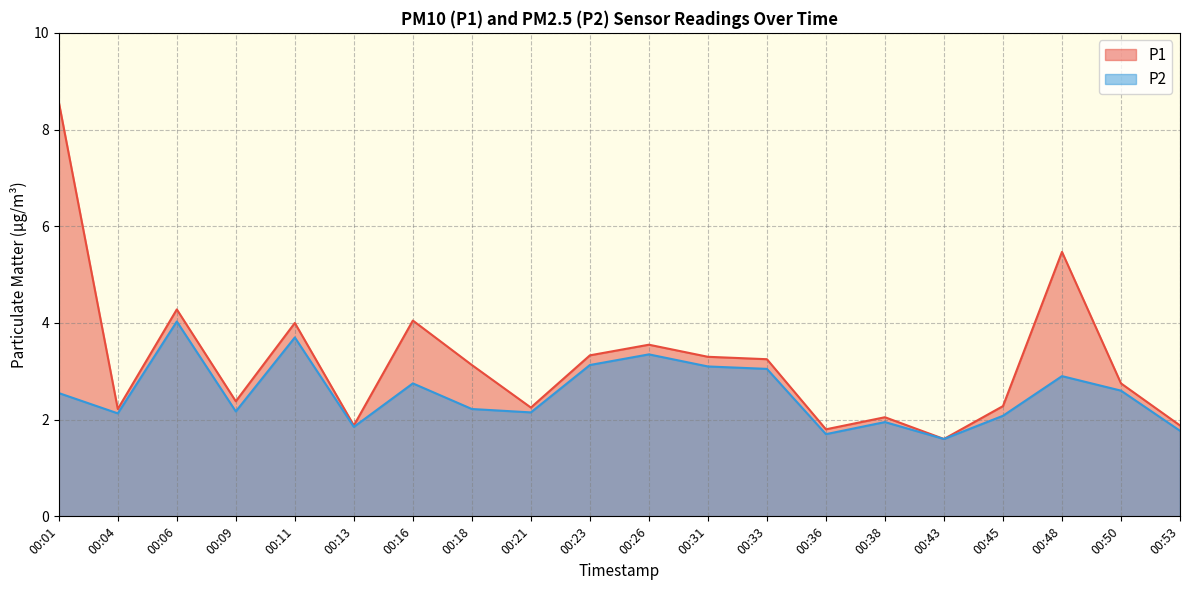

True or false: P2 and P1 cross at least once.

False